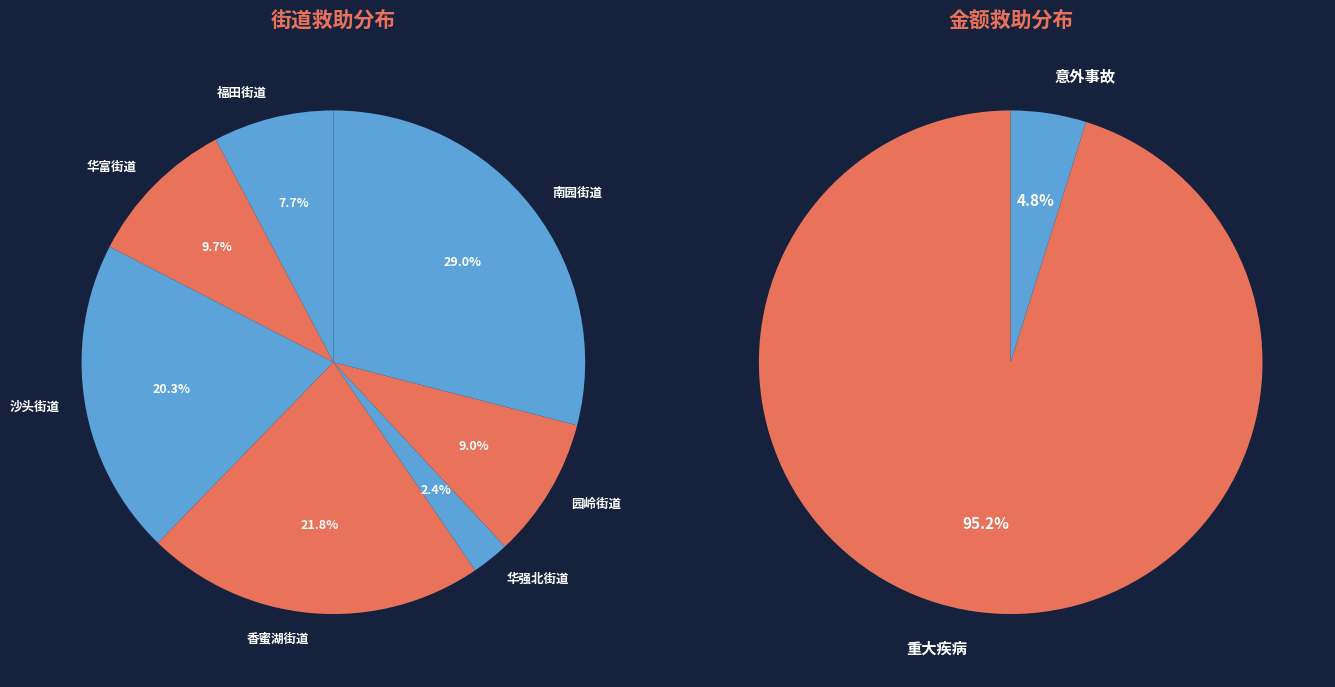

What is the smallest slice in the pie chart?

华强北街道